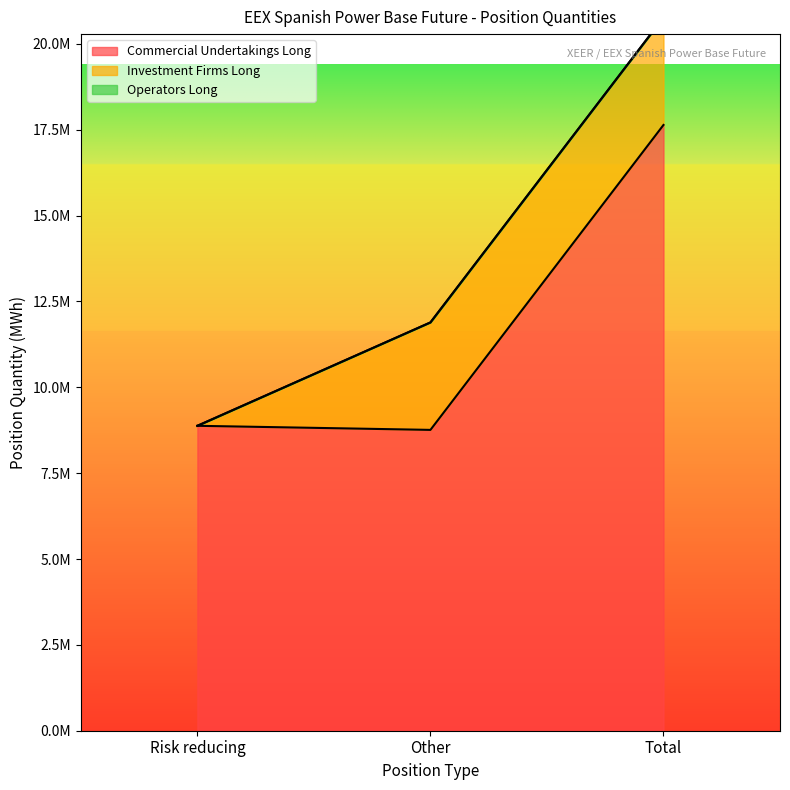

Reading left to right, extract all data points from this chart.

Commercial Undertakings Long: Risk reducing=8879002	Other=8759954	Total=17638956
Investment Firms Long: Risk reducing=0	Other=3129239	Total=3129239
Operators Long: Risk reducing=0	Other=0	Total=0